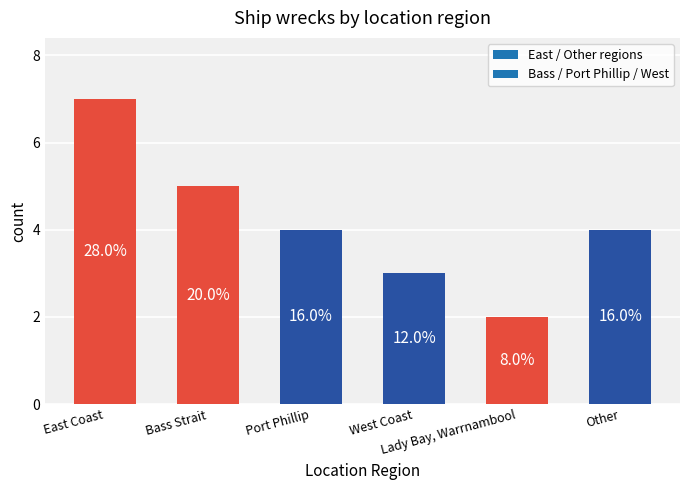

Is it true that the value at Other is 4?

True